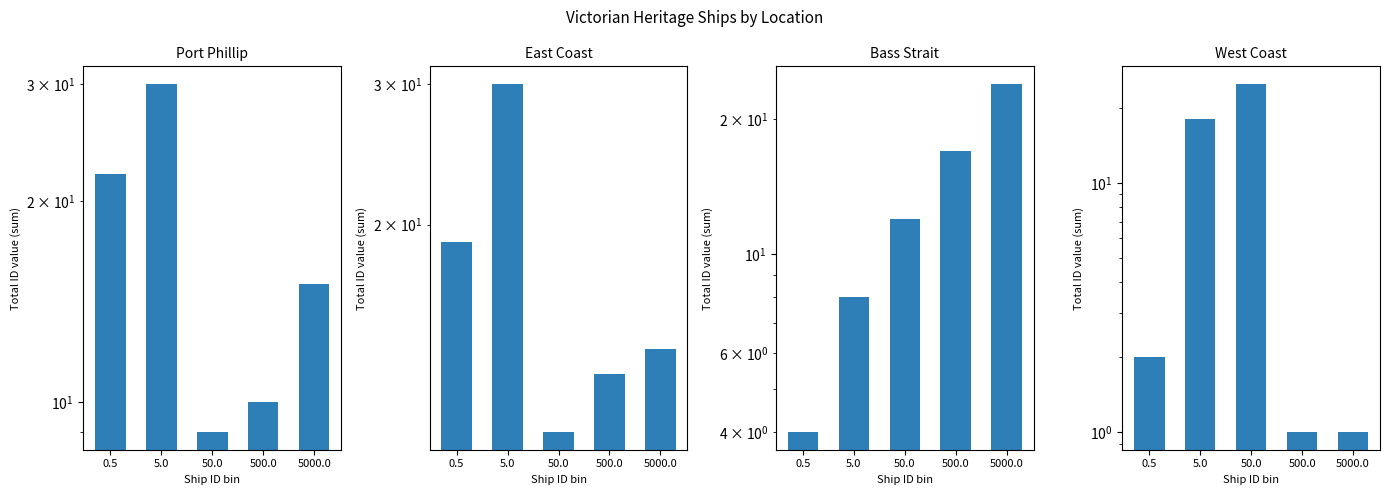

What are all the series names shown in the legend?

Port Phillip, East Coast, Bass Strait, West Coast